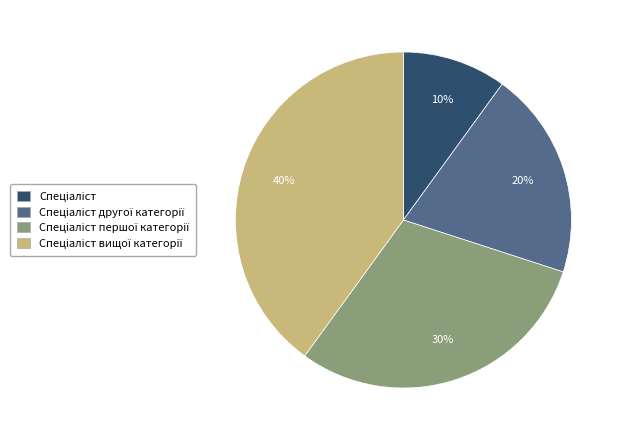

Does any single category account for the majority?

No